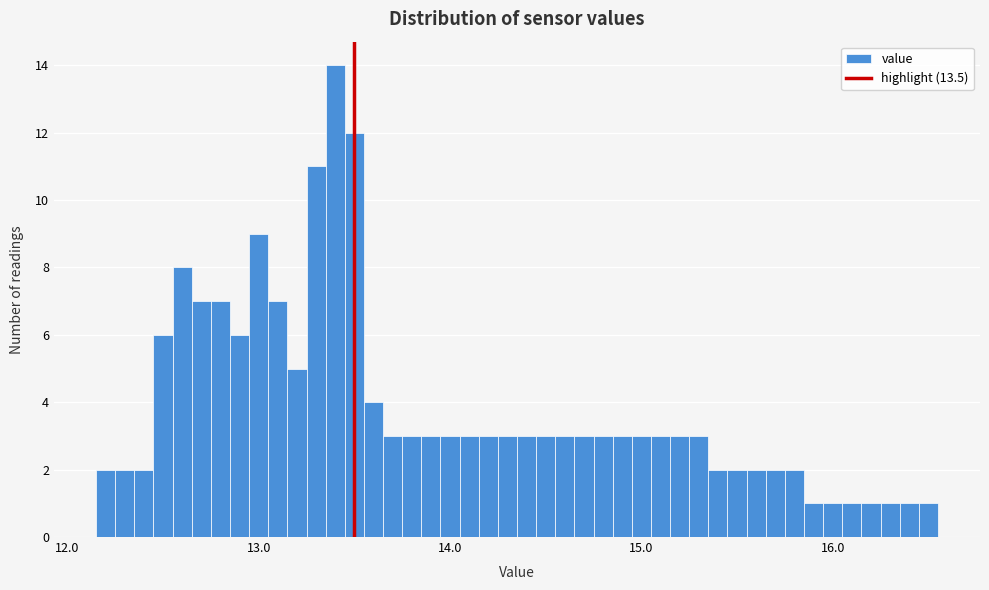

Read against the x-axis, roughly where is the centre of the tallest bar?

13.4